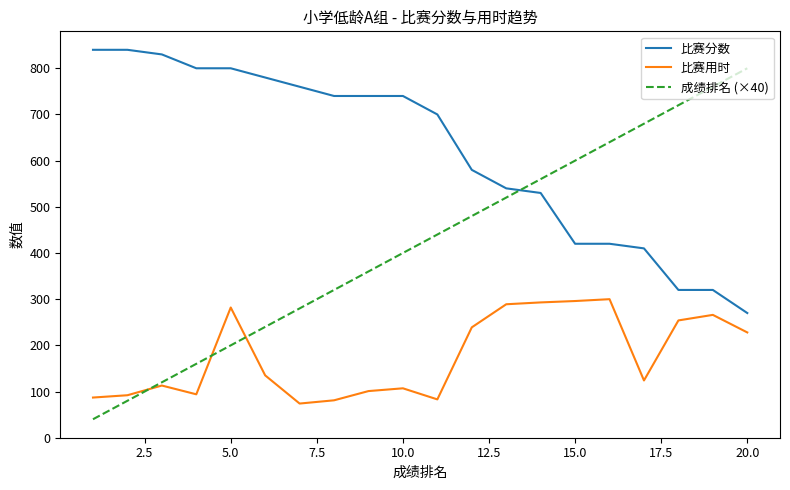

Which series ends up on top after the final intersection of 成绩排名 (×40) and 比赛分数?

成绩排名 (×40)